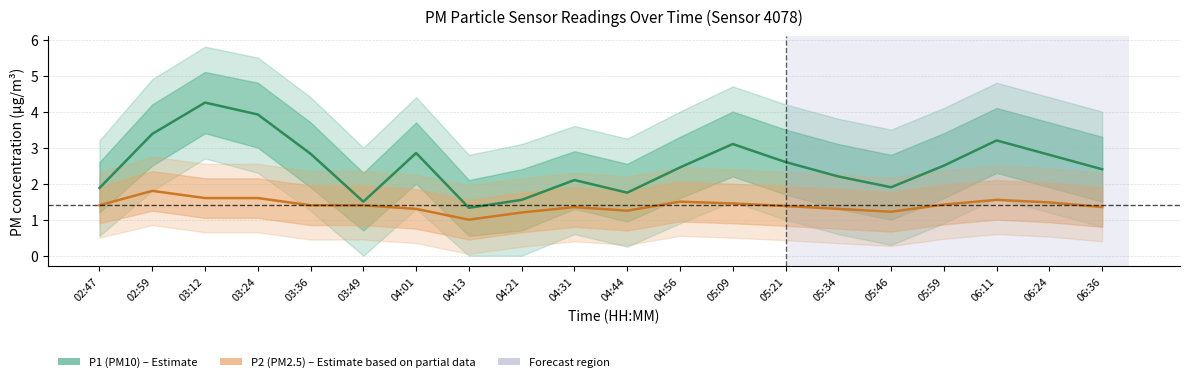

How many data points does each series have?

20